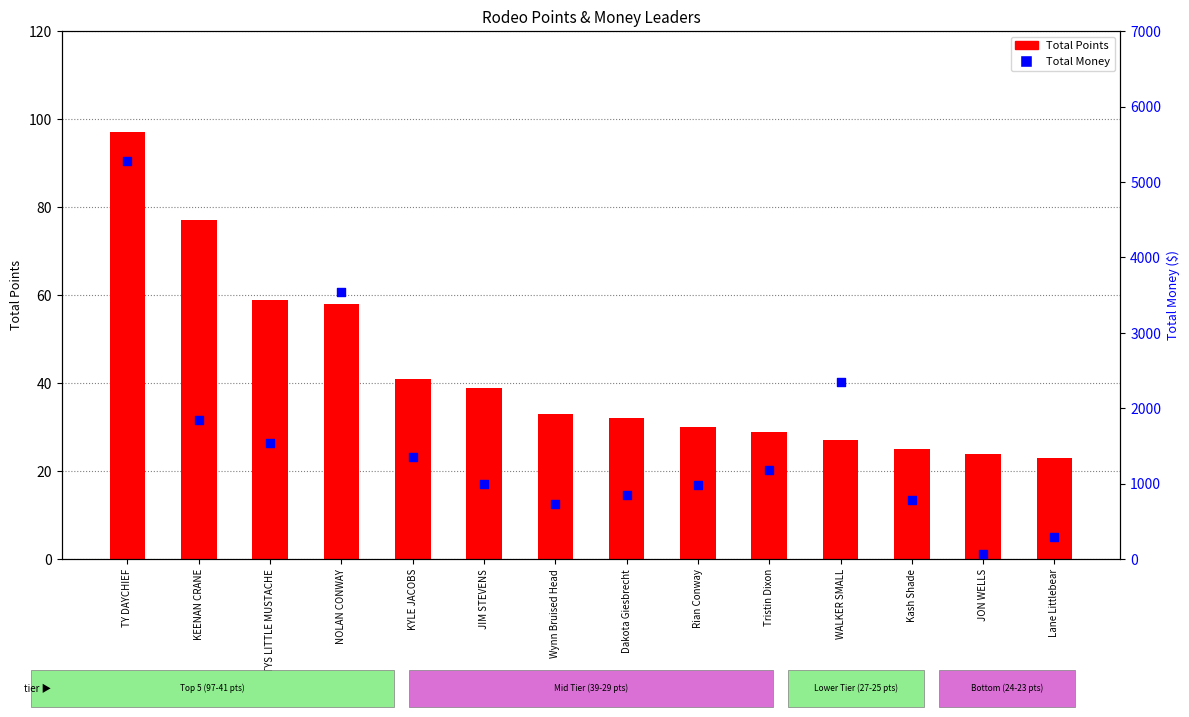

Which series contains the highest Y value?

Total Money